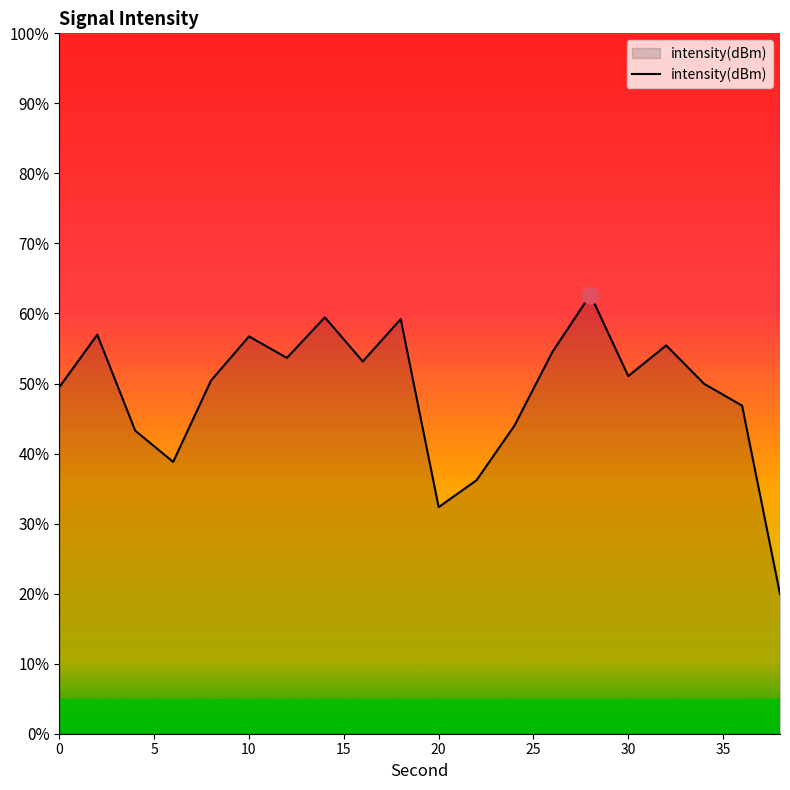

What is the greatest value displayed?

62.7